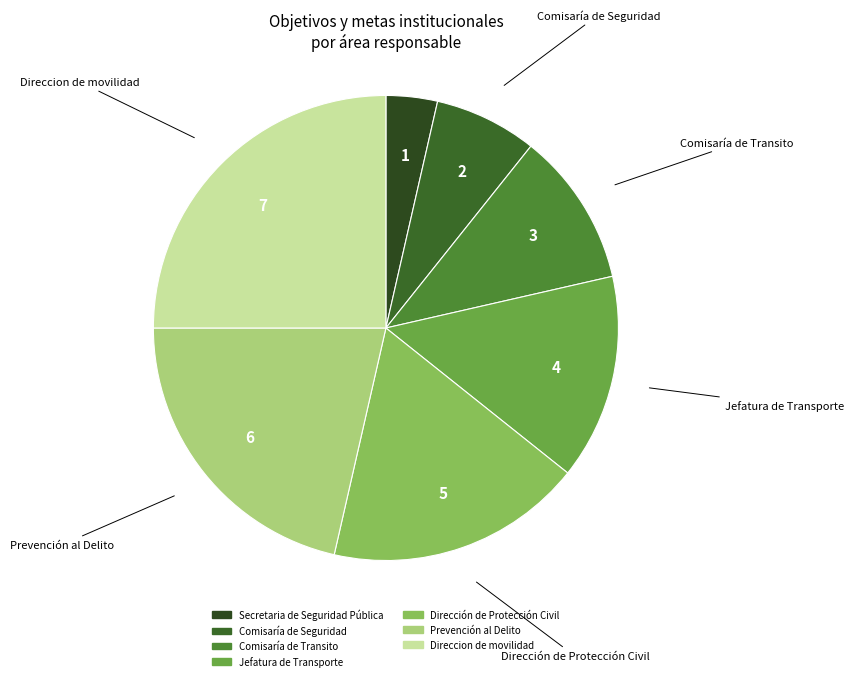

The Prevención al Delito slice represents 34% of the pie. True or false?

False